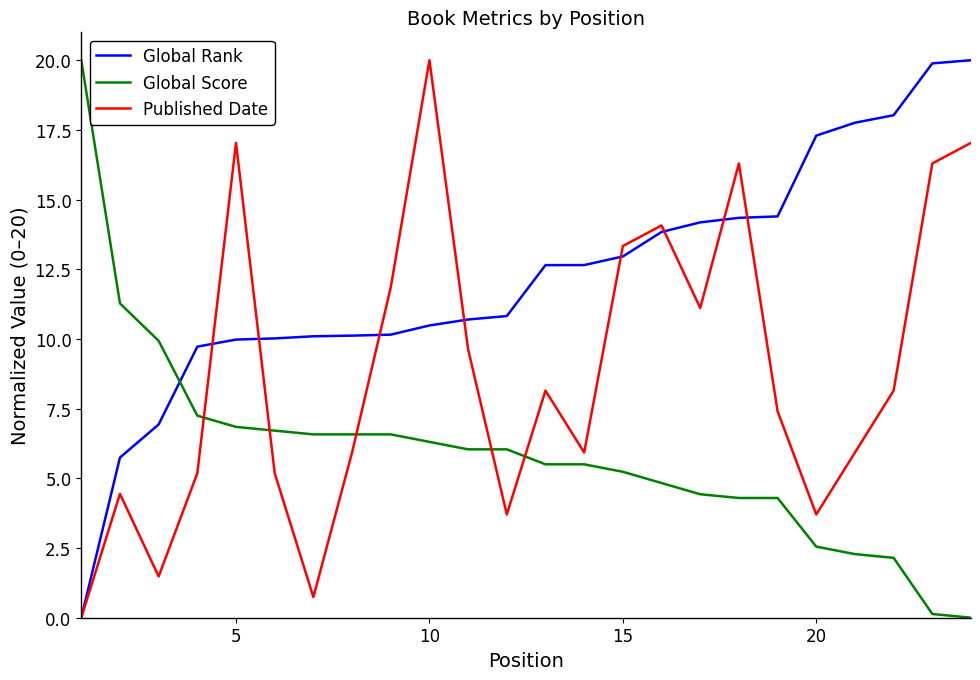

What is the maximum value shown in the chart?

20.0